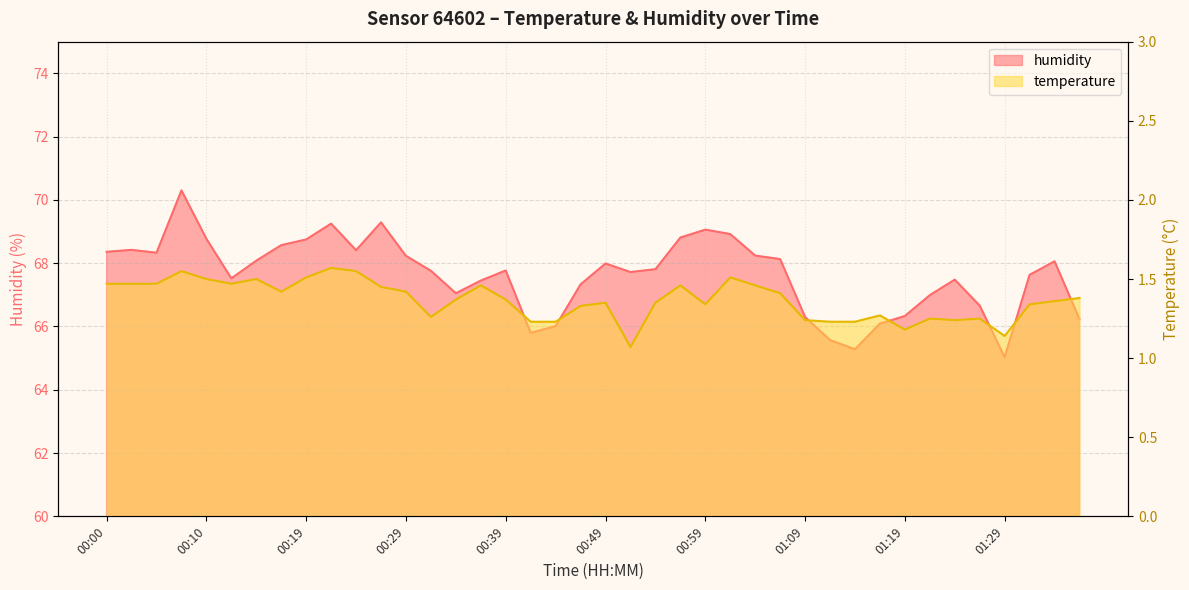

What value does the temperature series have at 00:32?

1.3